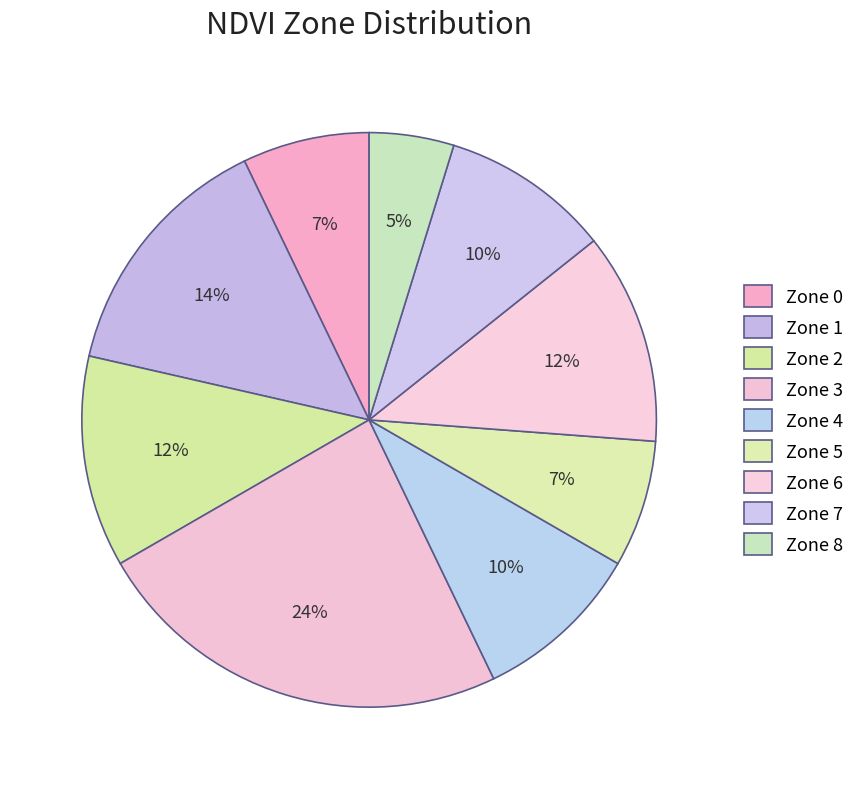

Count the number of slices in the pie.

9